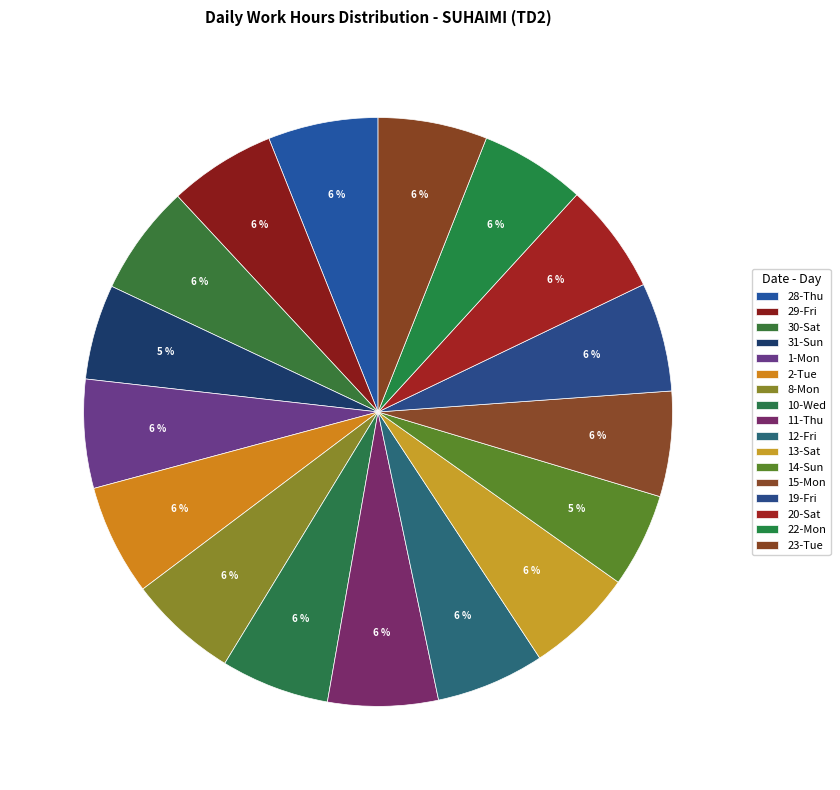

How many slices are in this pie chart?

17